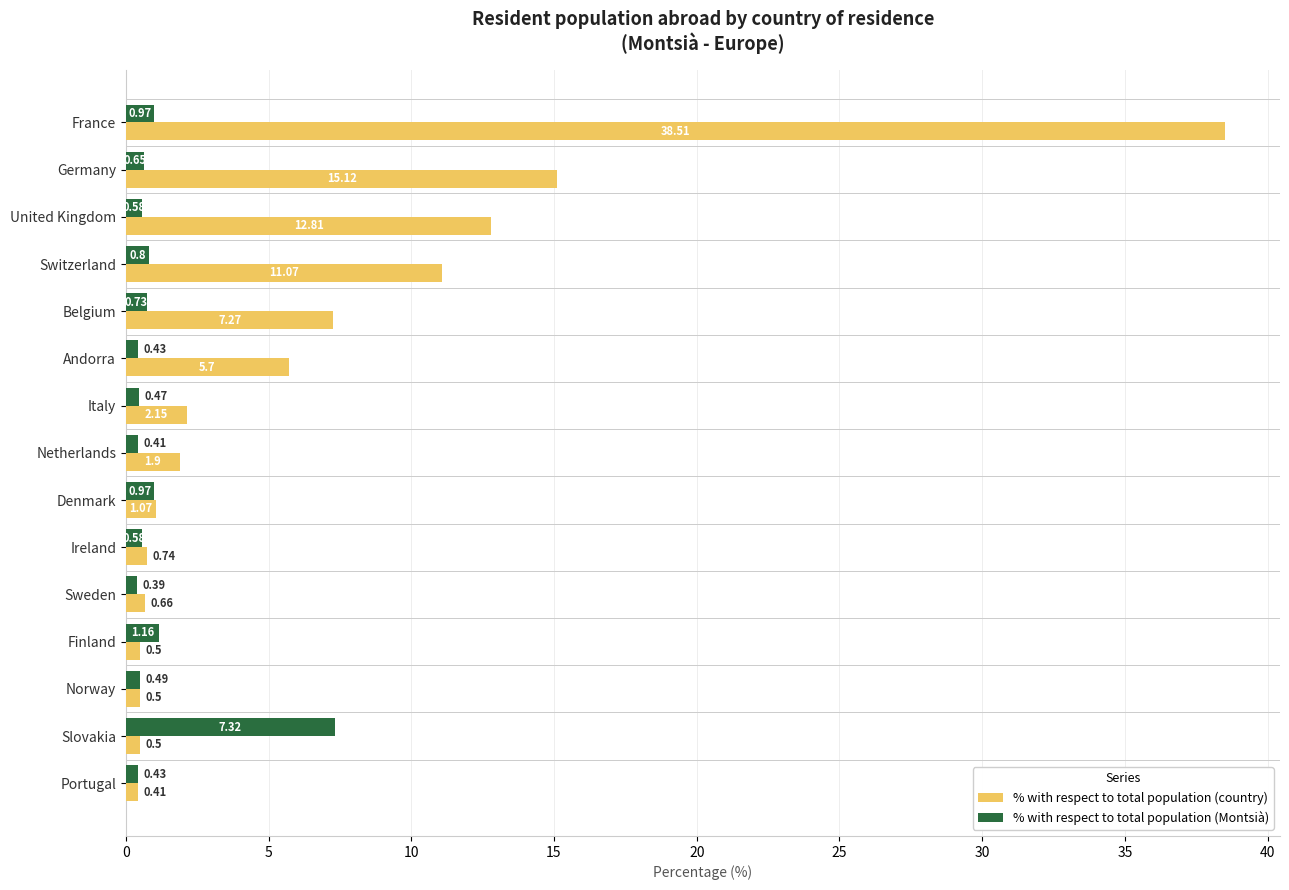

What is the sum of all % with respect to total population (country) values?

98.9